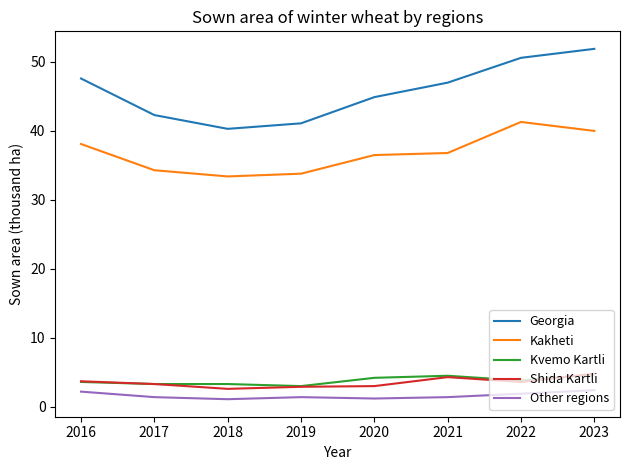

The value of Shida Kartli at 2016 is 2.0. True or false?

False